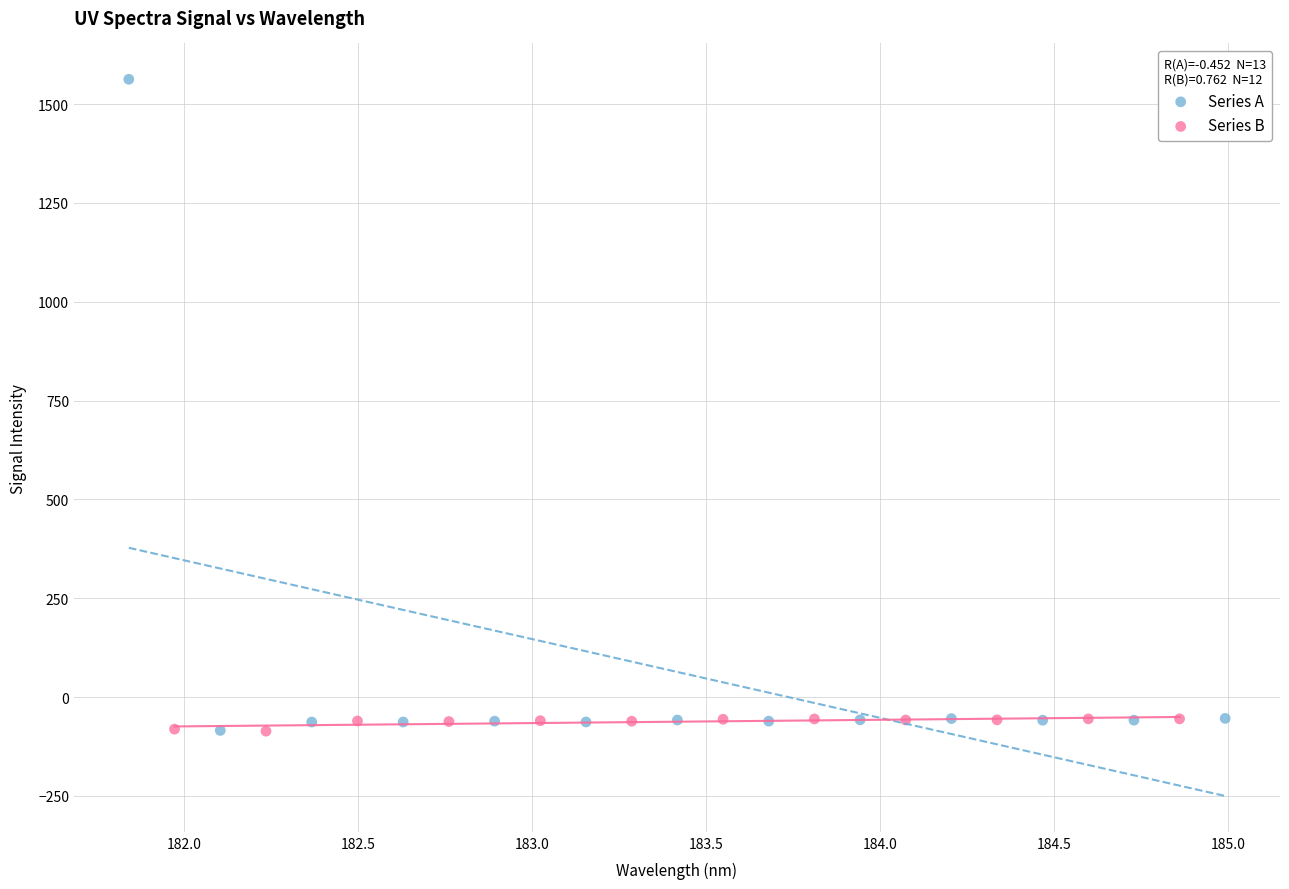

Which series reaches the maximum Y coordinate?

Series A